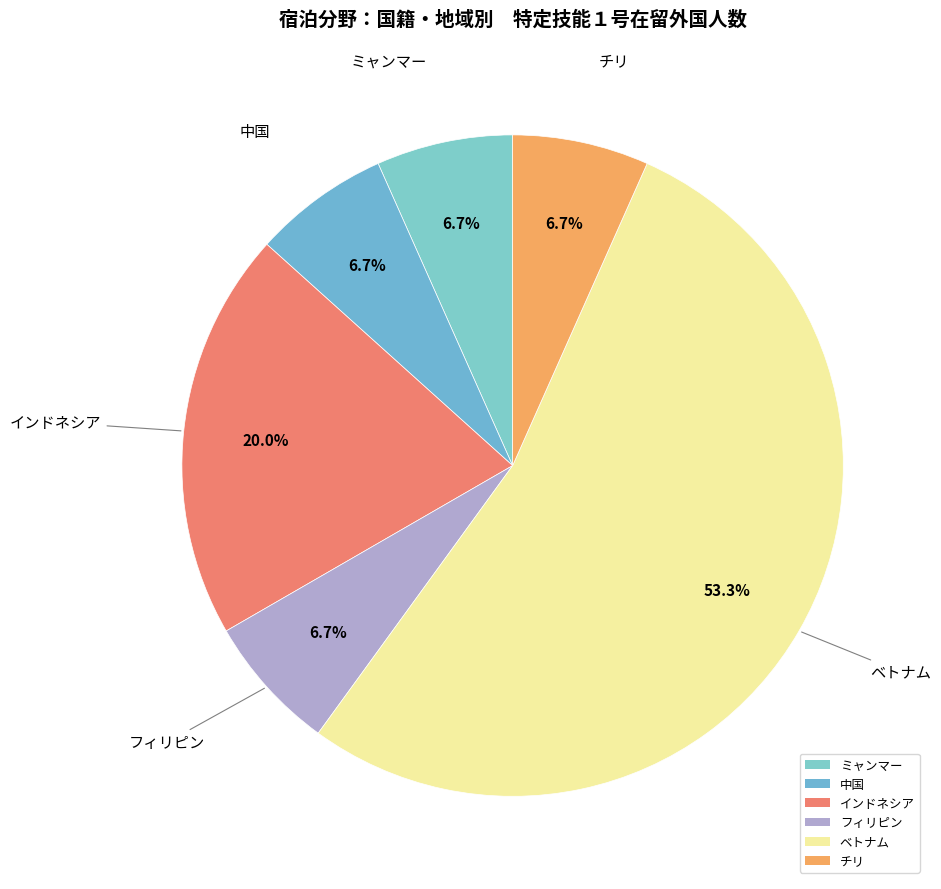

Which slice represents more than half of the pie?

ベトナム